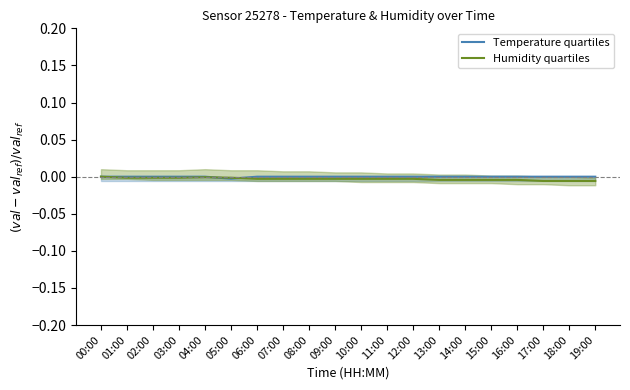

True or false: Humidity quartiles has more than 0 points higher than both neighbors.

True